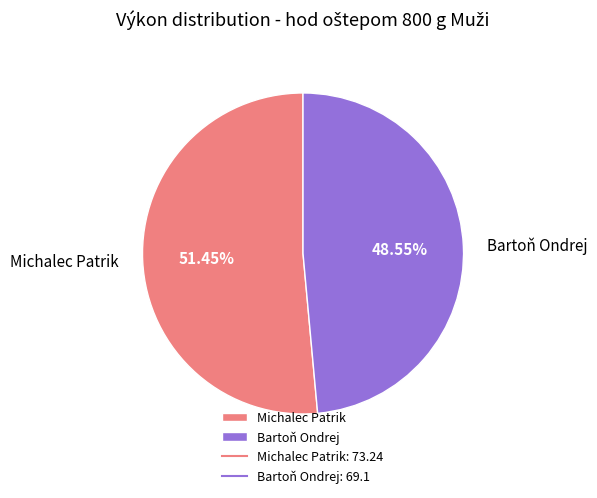

How many segments does this pie chart have?

2